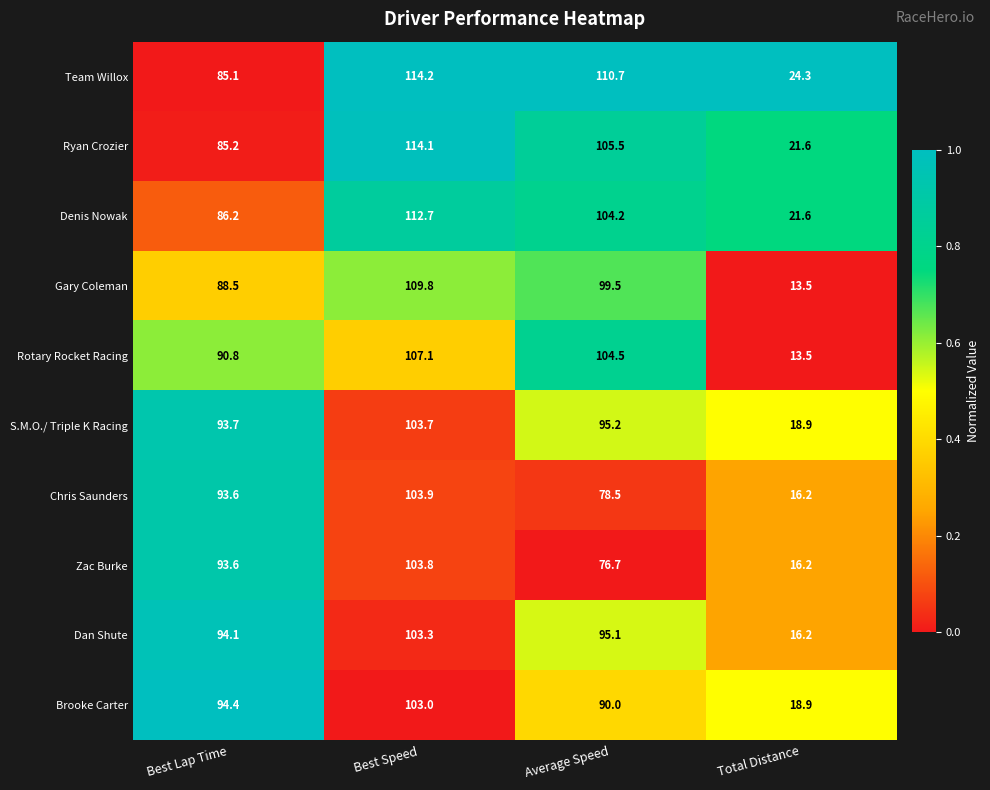

What is the difference between the Zac Burke values at Total Distance and Best Speed?

87.6